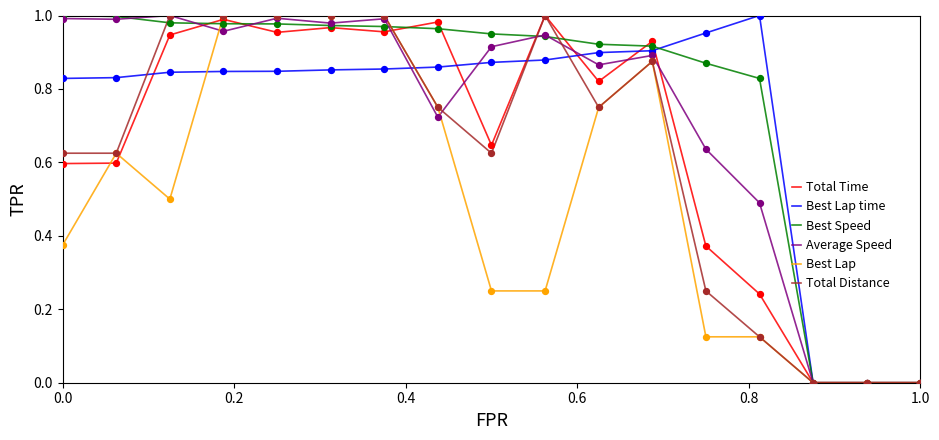

Which series has the largest total across all categories?

Best Speed